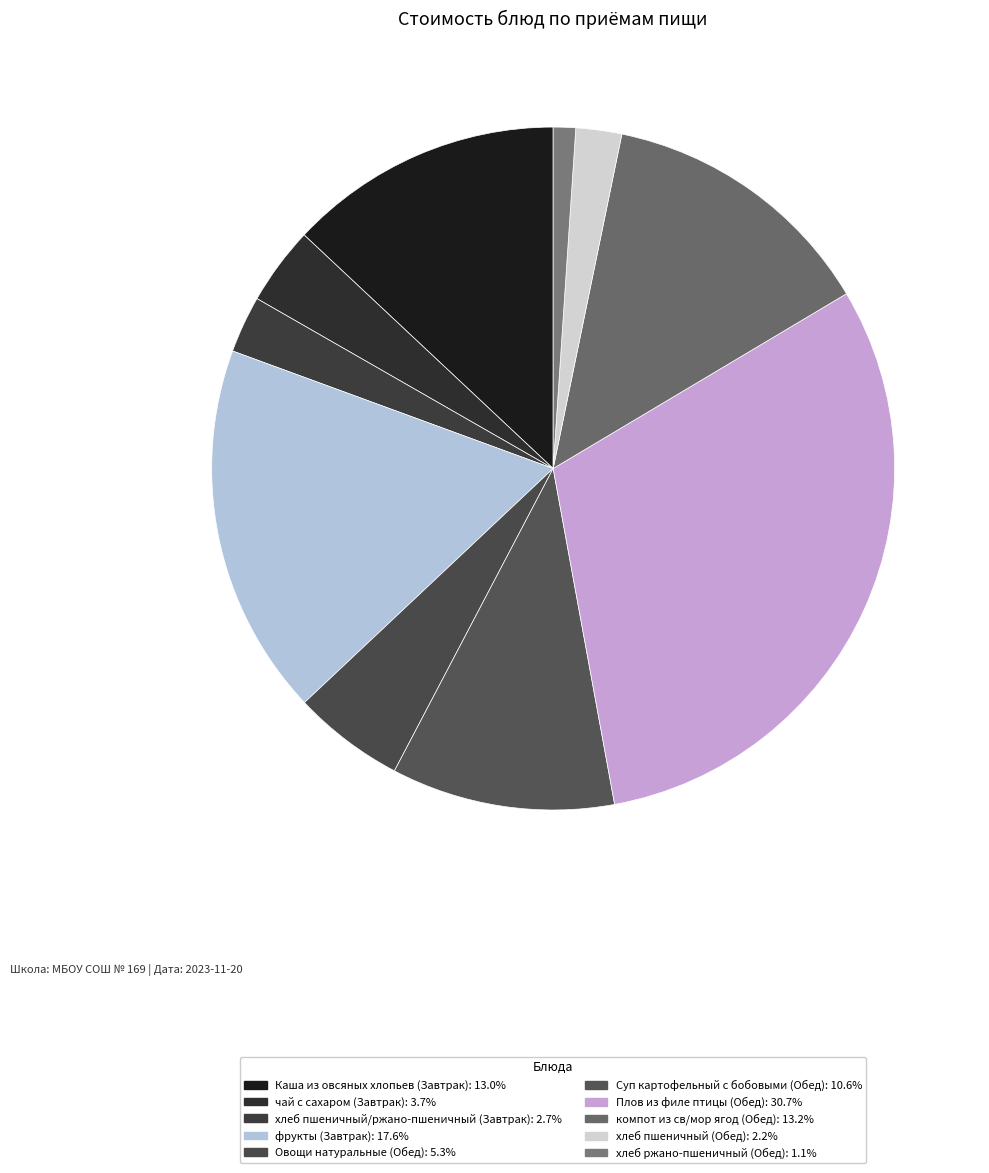

Which category has the smallest portion of the pie?

хлеб ржано-пшеничный (Обед)